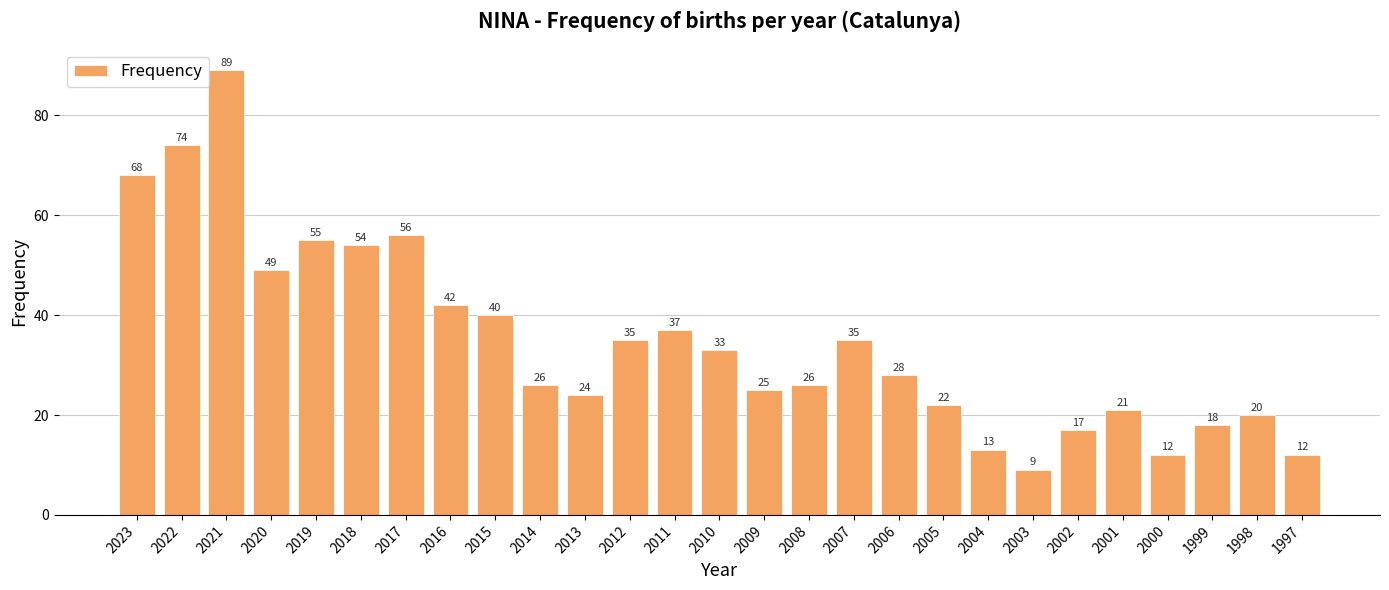

The value at 2016 is 42. True or false?

True